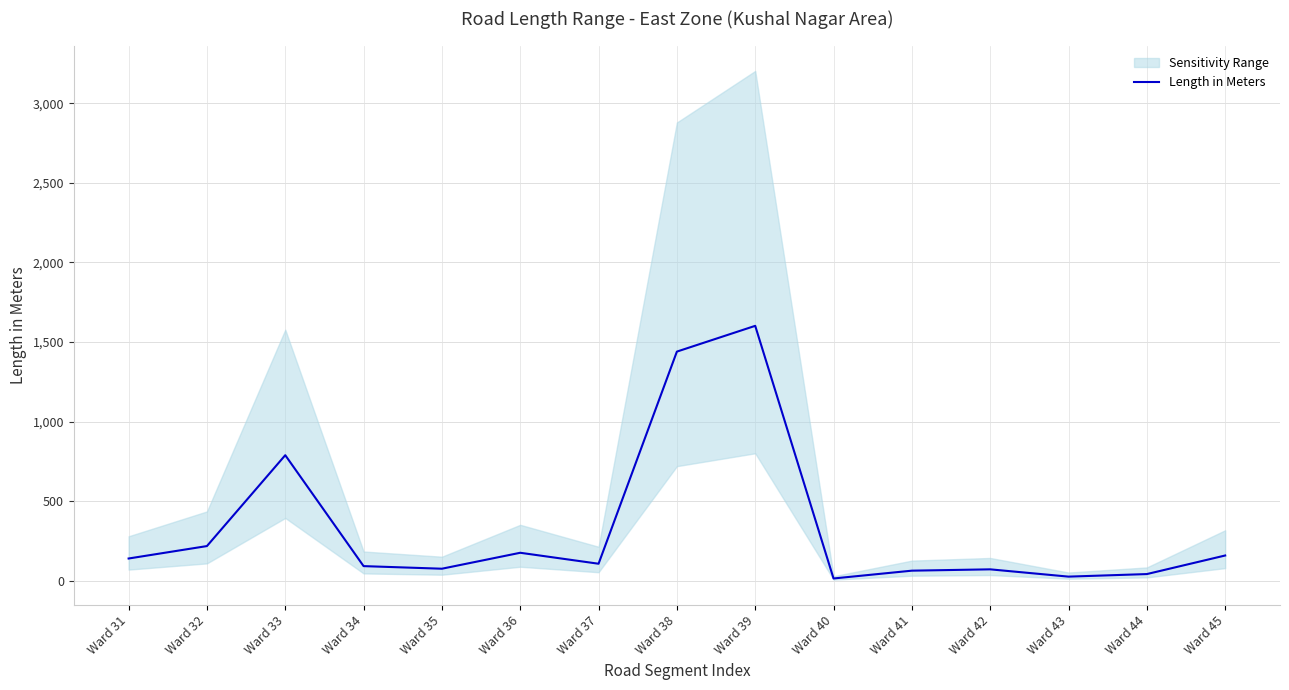

List the labels in order of value, largest first.

Ward 39, Ward 38, Ward 33, Ward 32, Ward 36, Ward 45, Ward 31, Ward 37, Ward 34, Ward 35, Ward 42, Ward 41, Ward 44, Ward 43, Ward 40